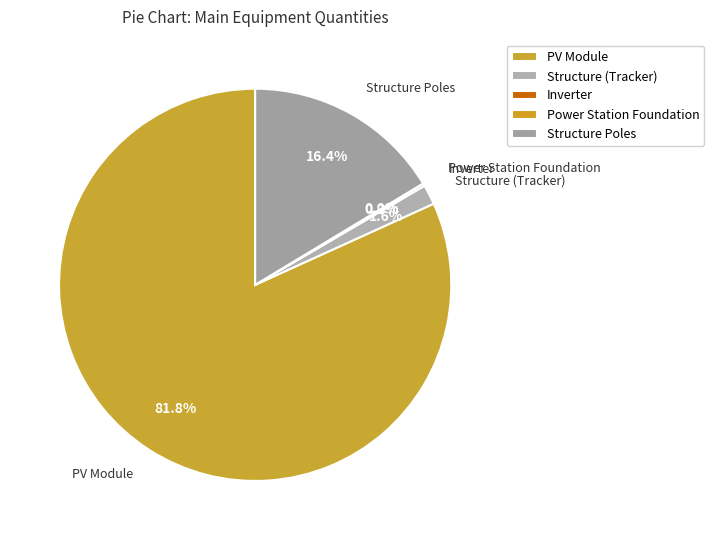

To the nearest percent, what portion does Structure (Tracker) represent?

2%